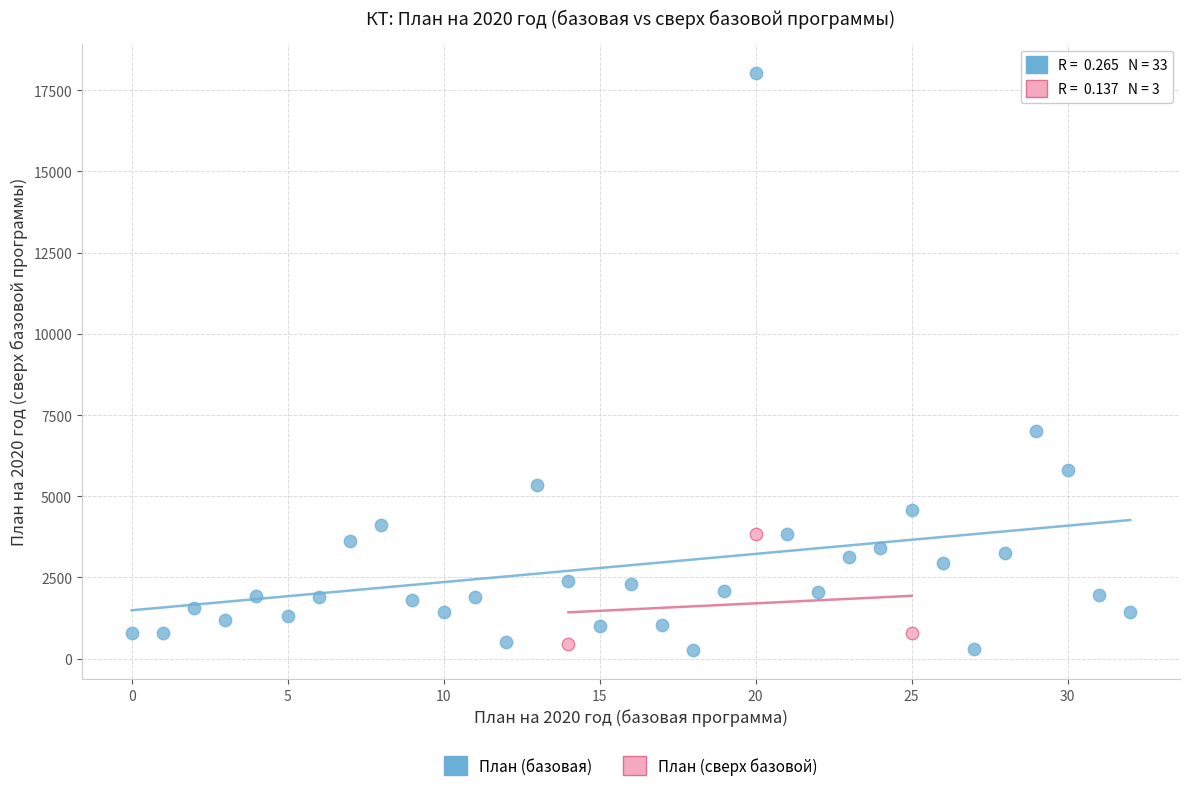

Which series reaches the maximum Y coordinate?

План (базовая)